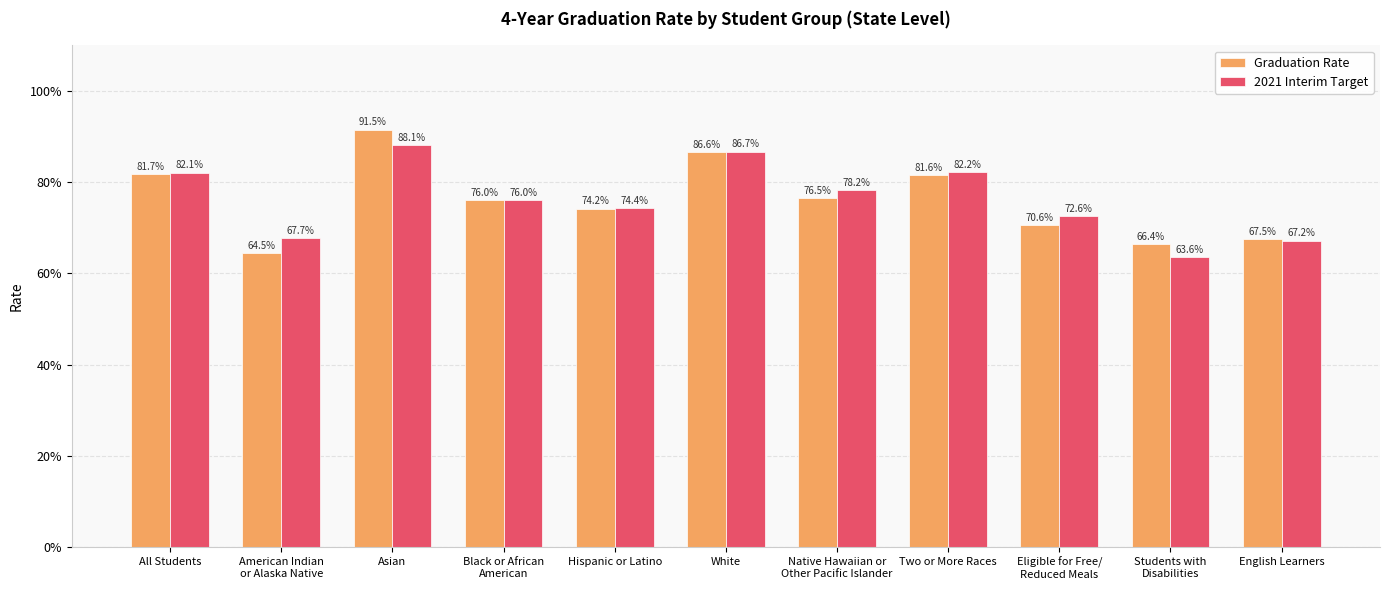

What are all the series names shown in the legend?

Graduation Rate, 2021 Interim Target